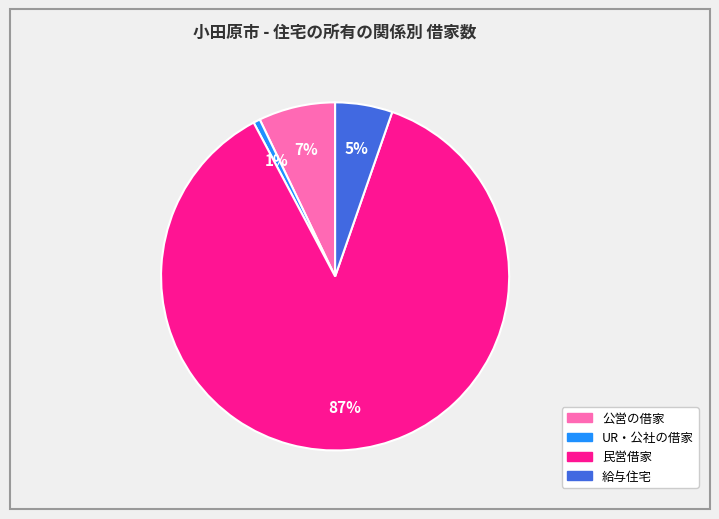

To the nearest percent, what is the difference between the largest and smallest slice percentages?

86%